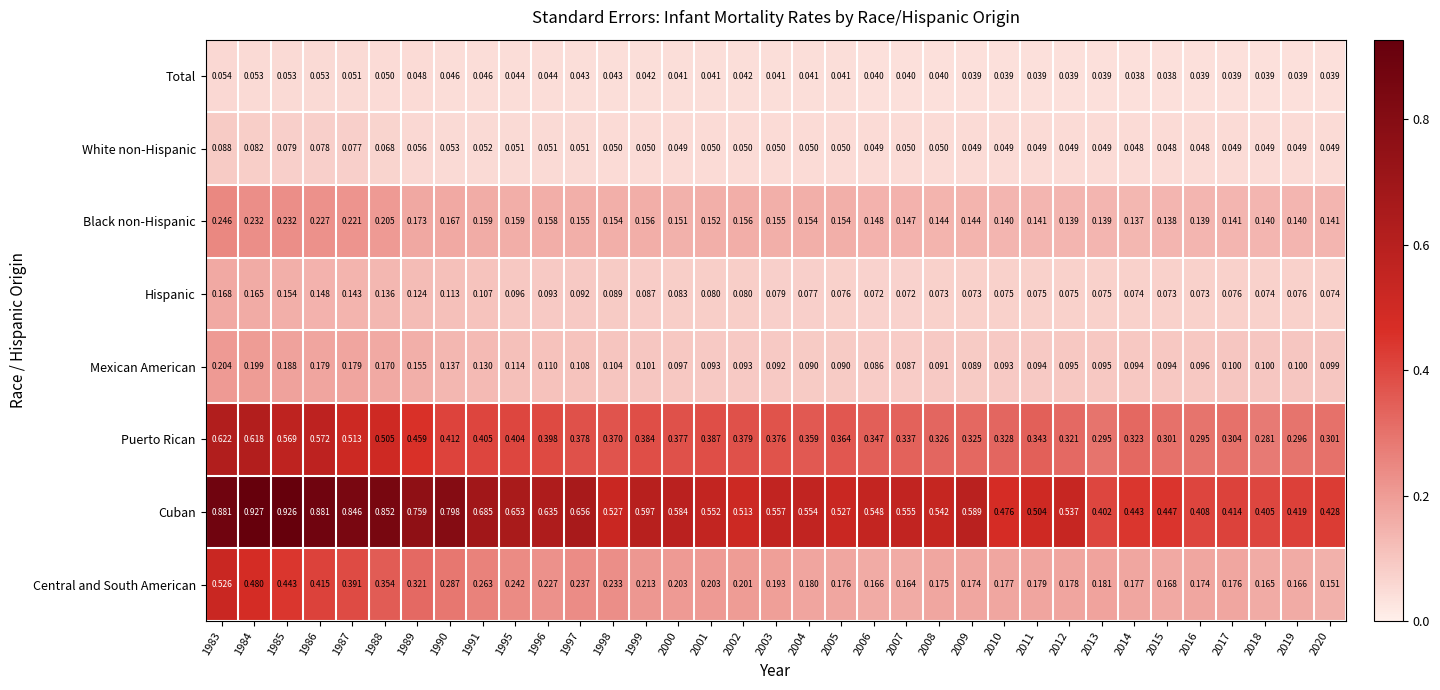

Which series has the widest spread of values?

Cuban